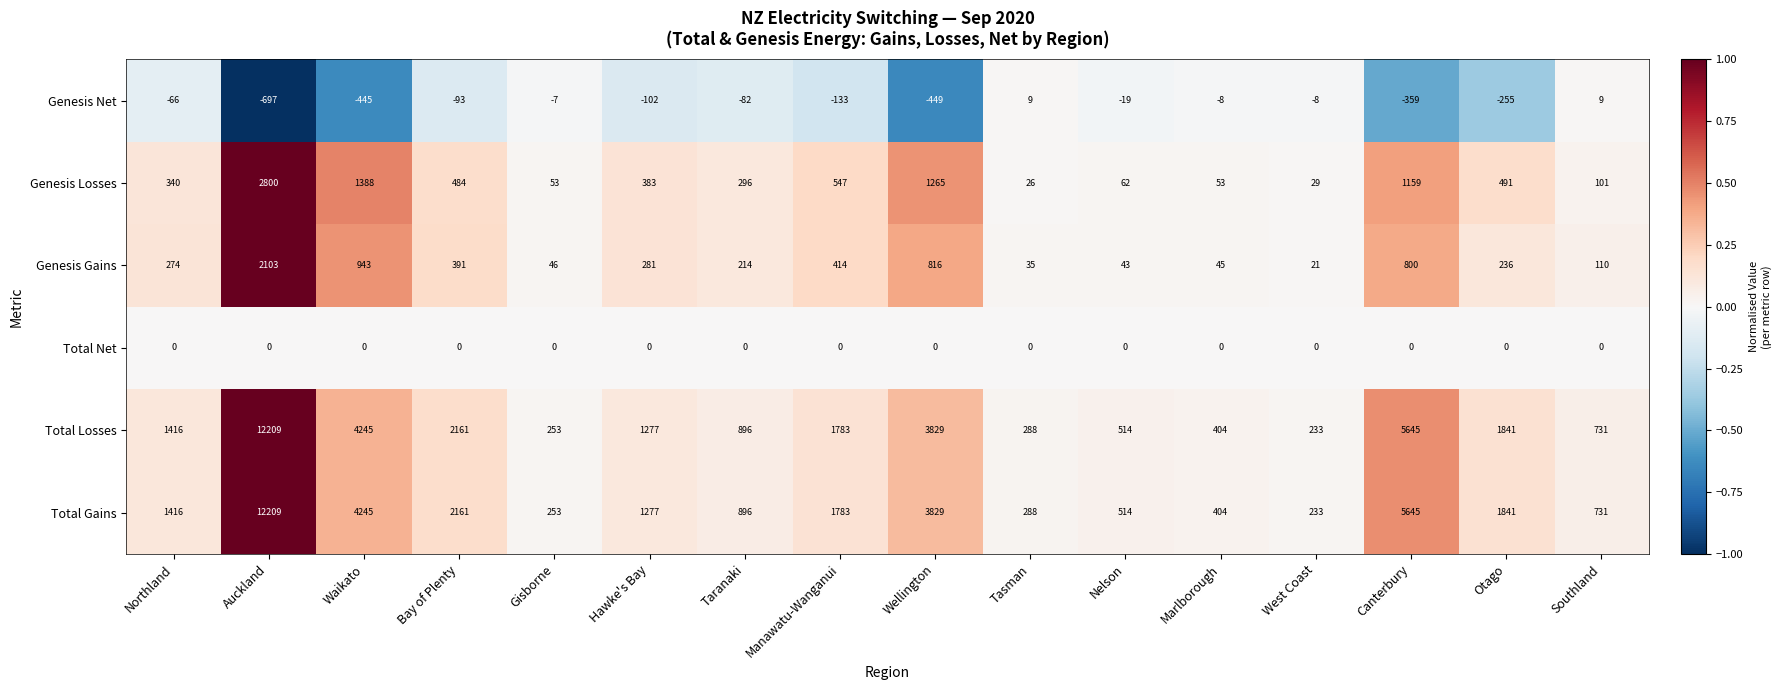

Is it true that Total Losses equals 1841 at Otago?

True